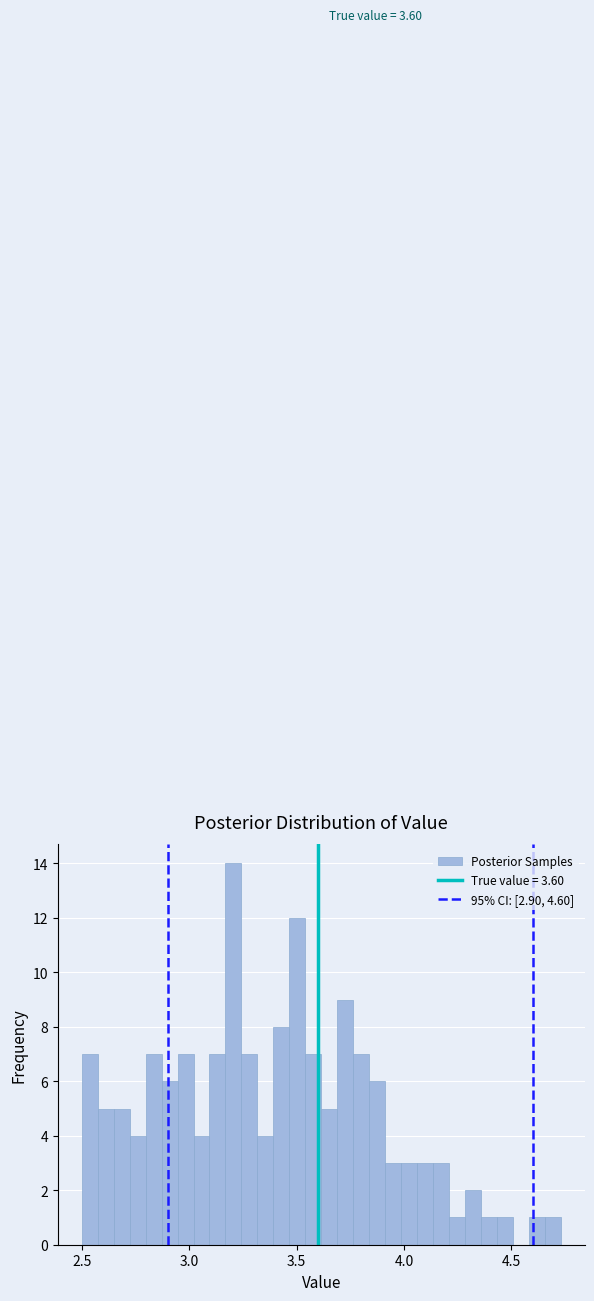

Read against the x-axis, roughly where is the centre of the tallest bar?

3.20